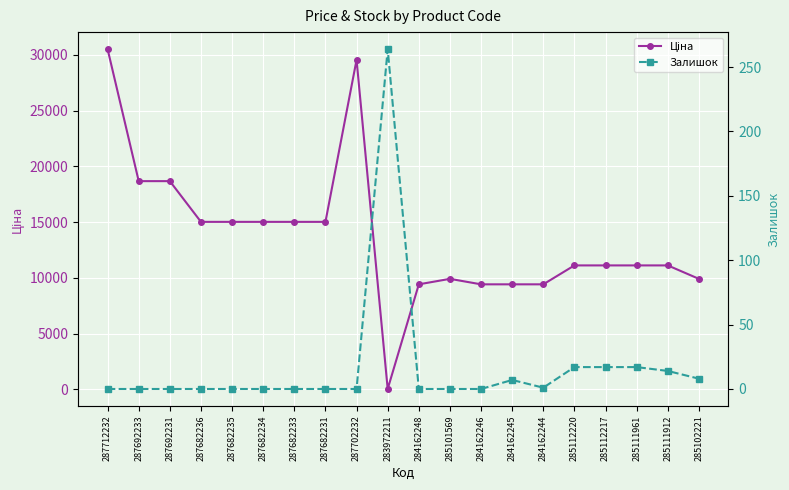

How many values in the Ціна series are below 11113?

7